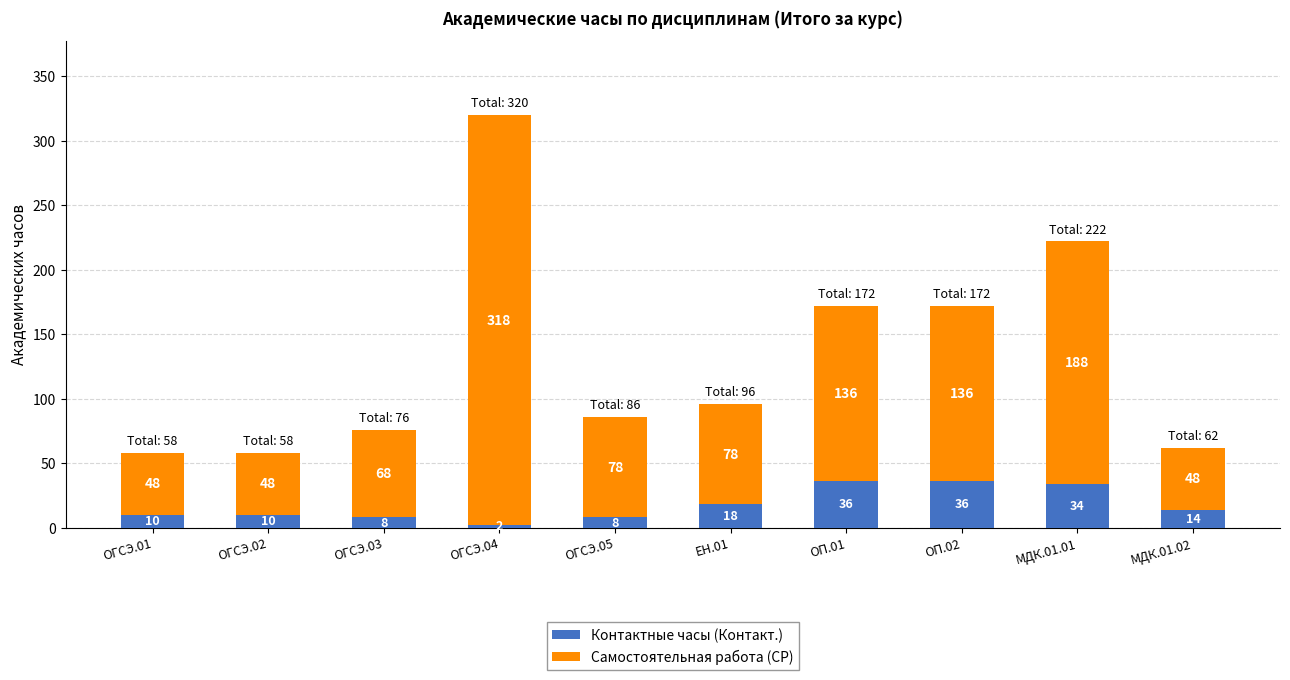

At which label does Контактные часы (Контакт.) reach its minimum?

ОГСЭ.04